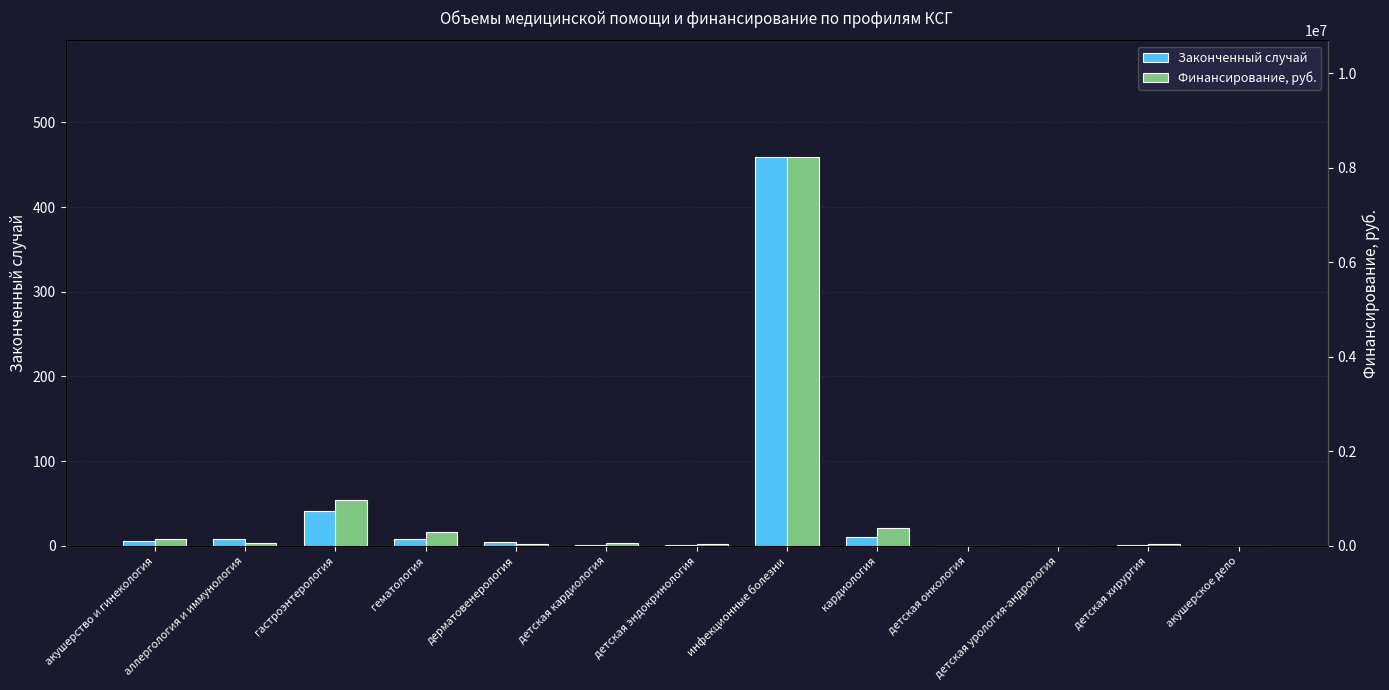

Where does the Законченный случай series first go above 5?

акушерство и гинекология